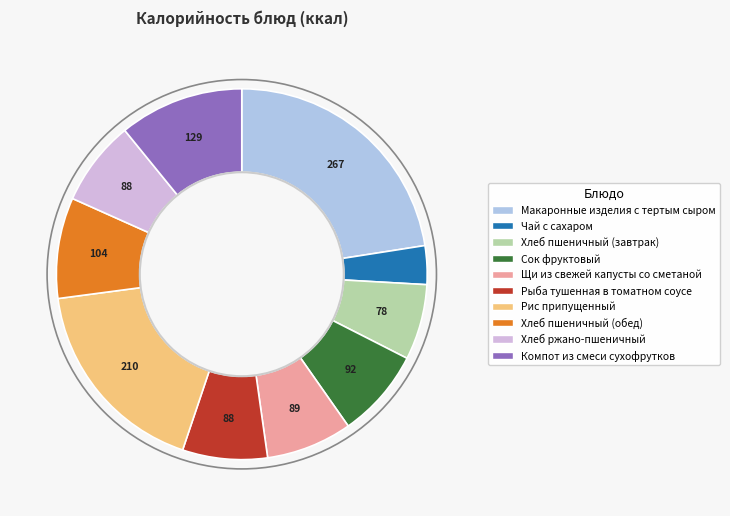

True or false: Чай с сахаром accounts for 3% of the total.

True